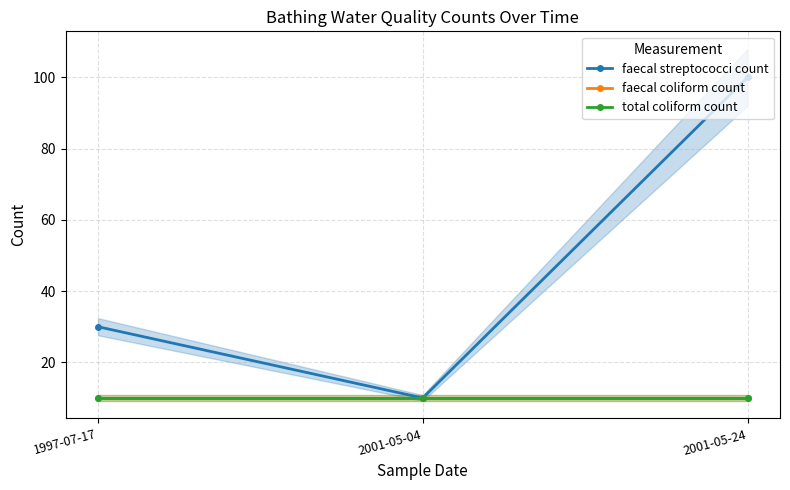

What is the total value across all series at 2001-05-24?

120